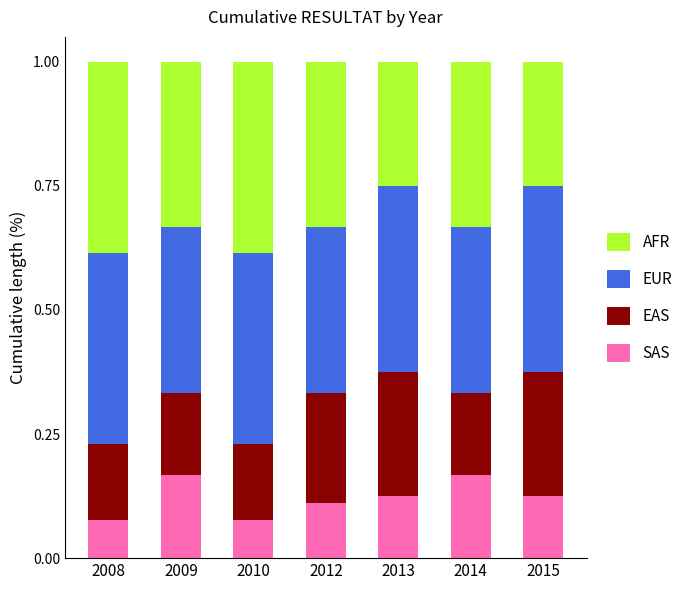

What is the total value across all series at 2014?

1.0